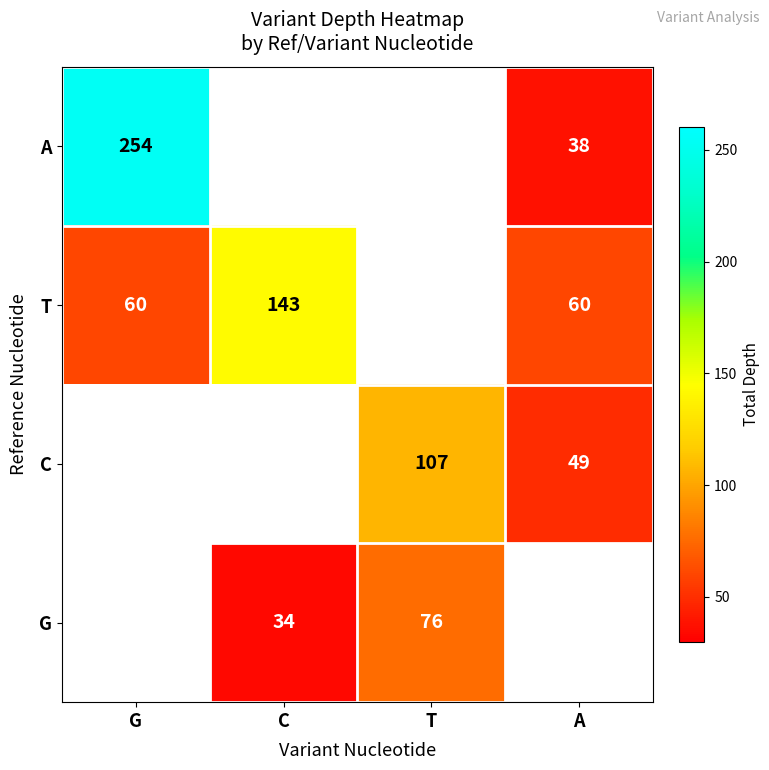

Is the value of C at A greater than the value of T at A?

No